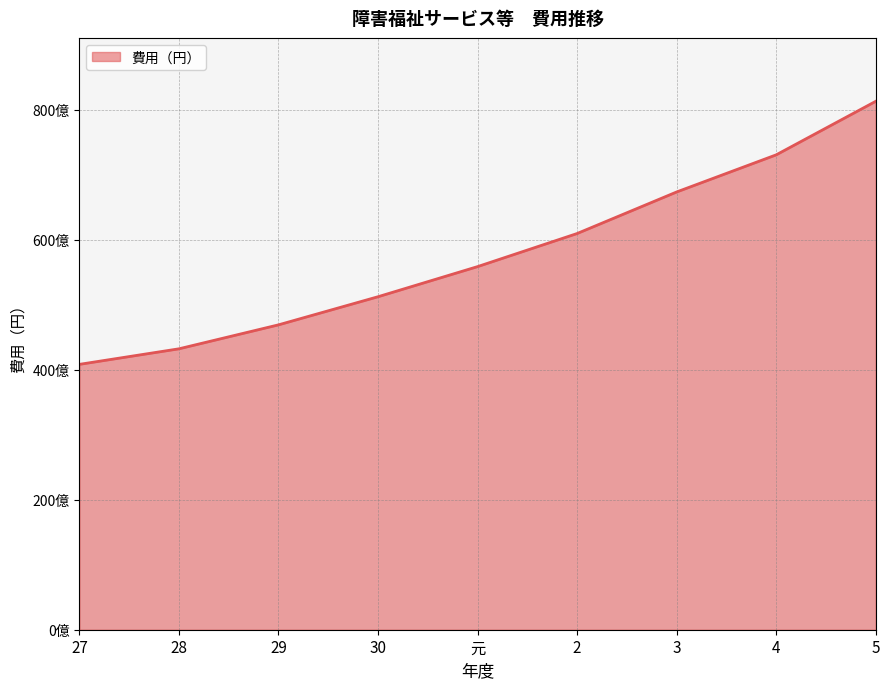

What is the difference between the maximum and second lowest values?

38077315715